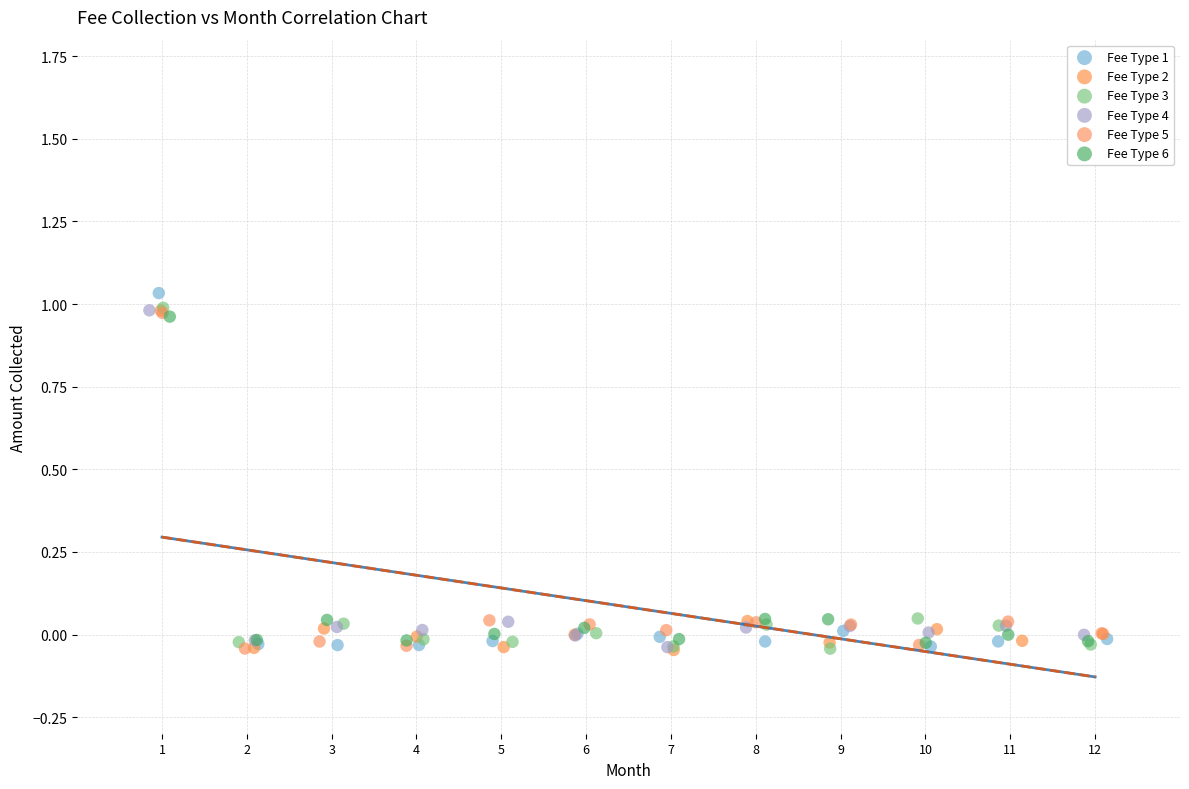

Which series has the largest Y range (max minus min)?

Fee Type 1